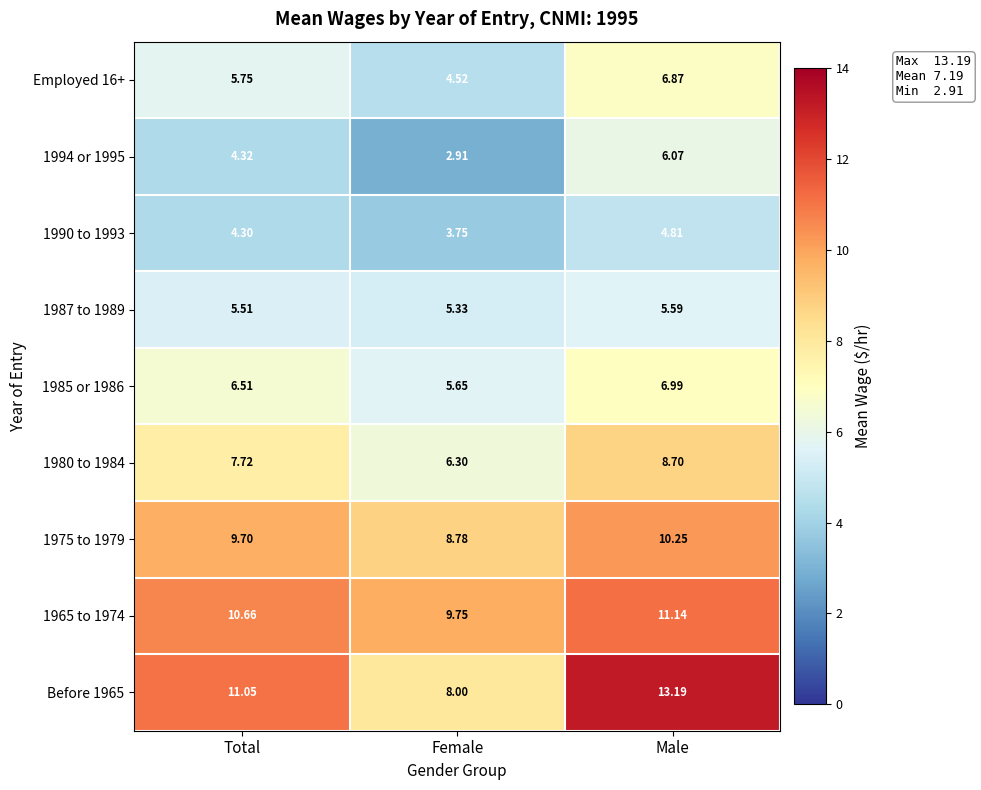

What is the difference between the highest and lowest values at Female?

6.8